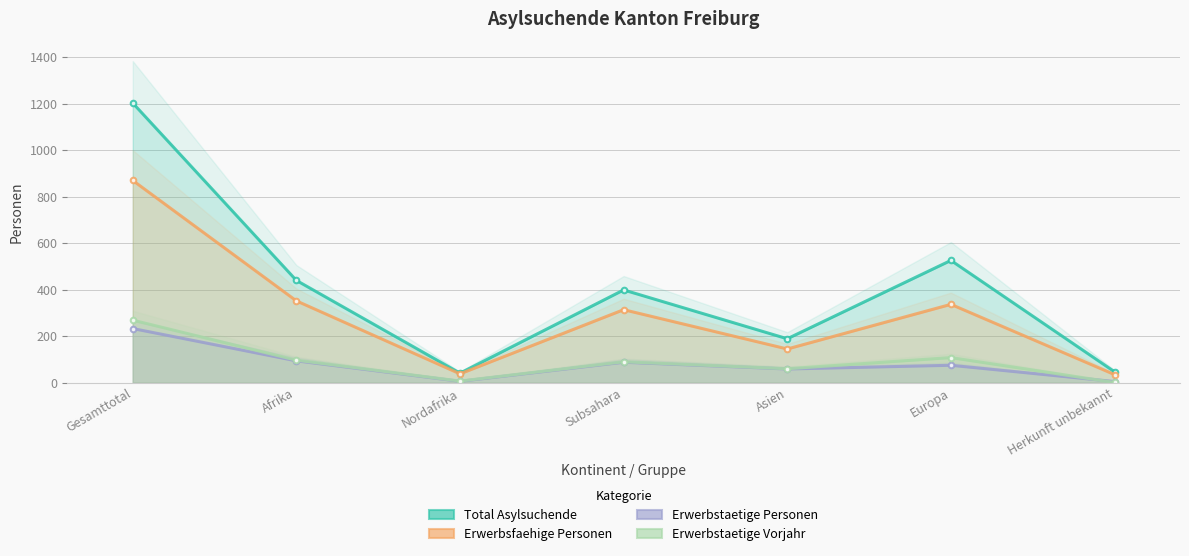

Is the value of Erwerbstaetige Personen at Afrika greater than the value of Total Asylsuchende at Gesamttotal?

No